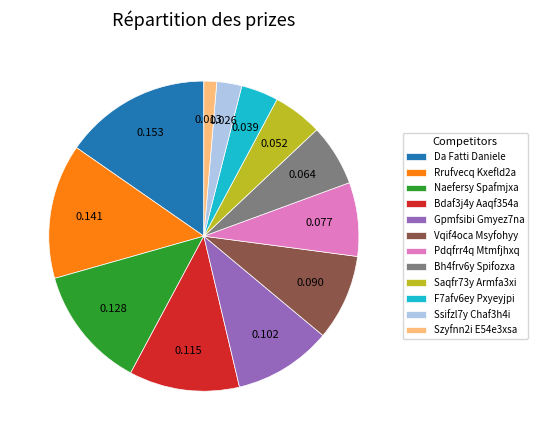

Is it true that F7afv6ey Pxyeyjpi is 4% of the pie?

True